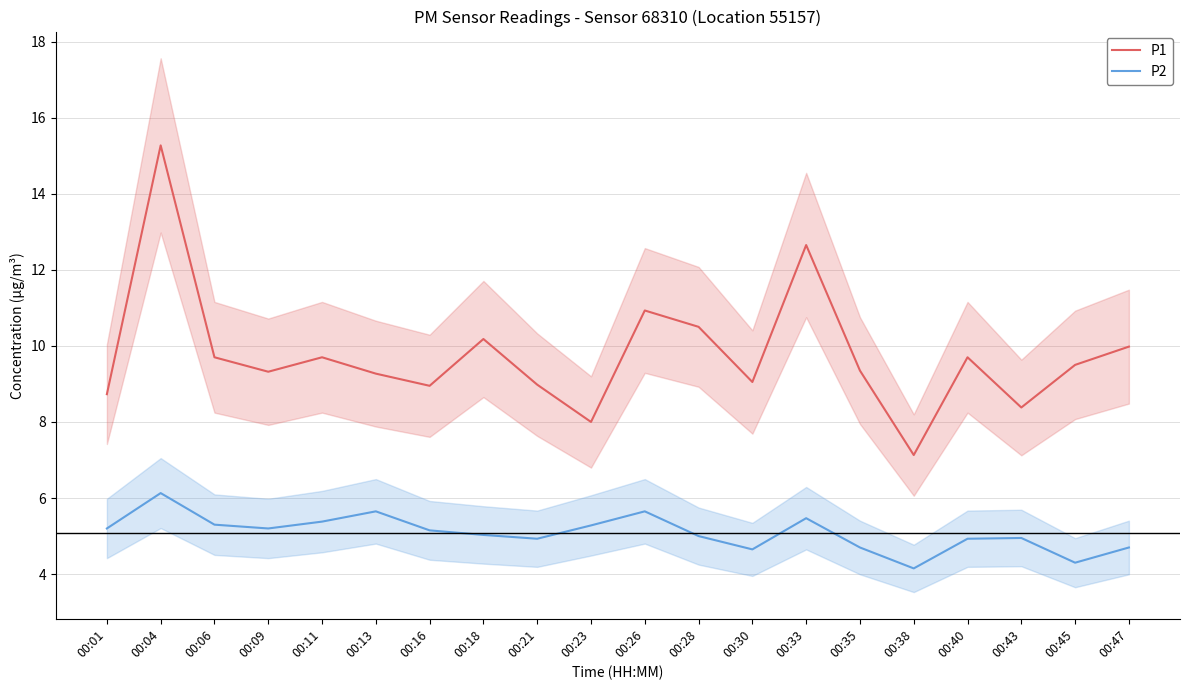

True or false: P2 and P1 intersect in this chart.

False